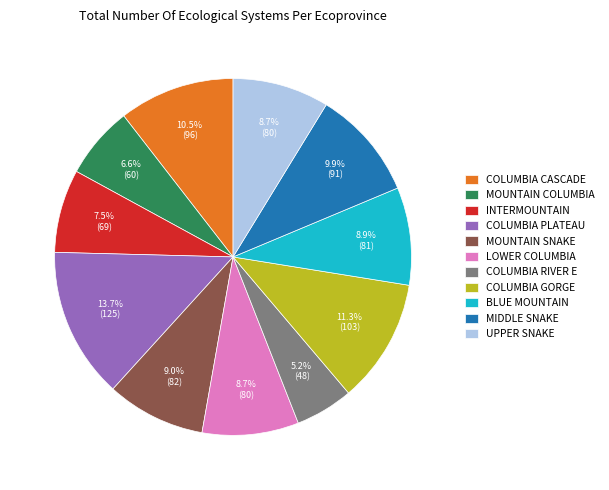

Does COLUMBIA RIVER E account for over 50% of the chart?

No